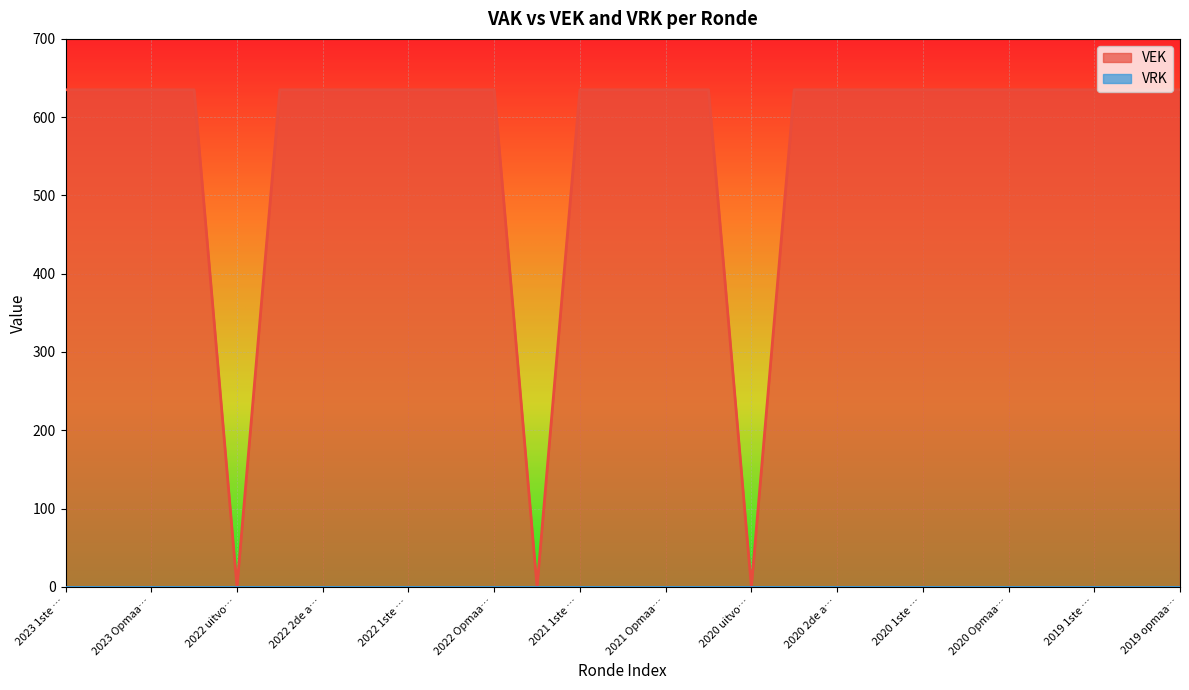

Reading right to left, what are all the values shown in this chart?

635	635	635	635	635	635	635	635	635	635	0	635	635	635	635	0	635	635	635	635	635	635	0	635	635	635	635